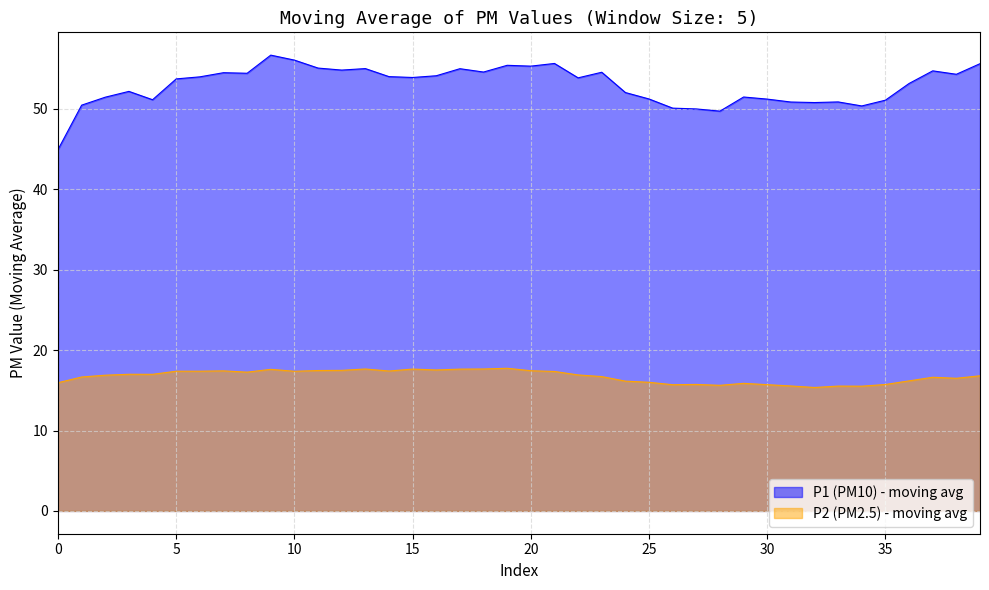

List the series in order of their overall mean, lowest first.

P2 (PM2.5) - moving avg, P1 (PM10) - moving avg